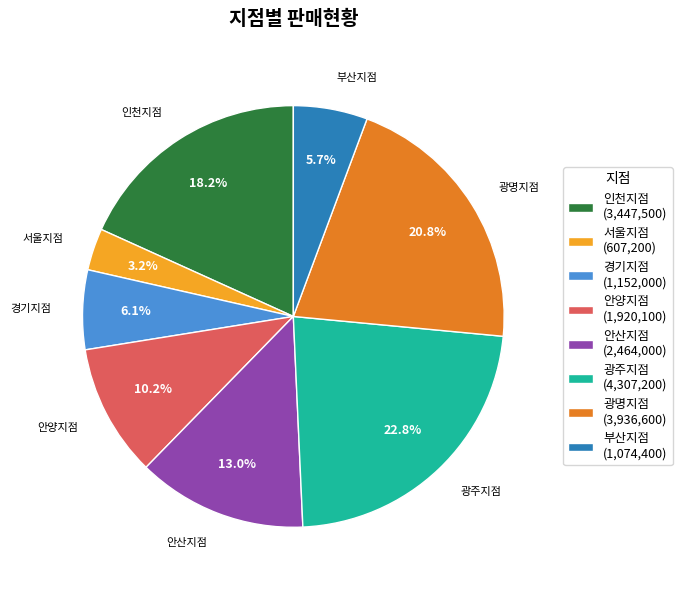

Which slice is the largest?

광주지점 (4,307,200)